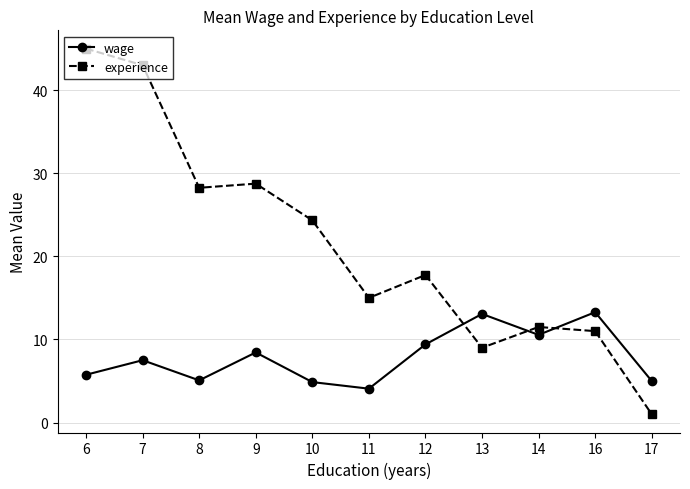

Which series has the largest total across all categories?

experience